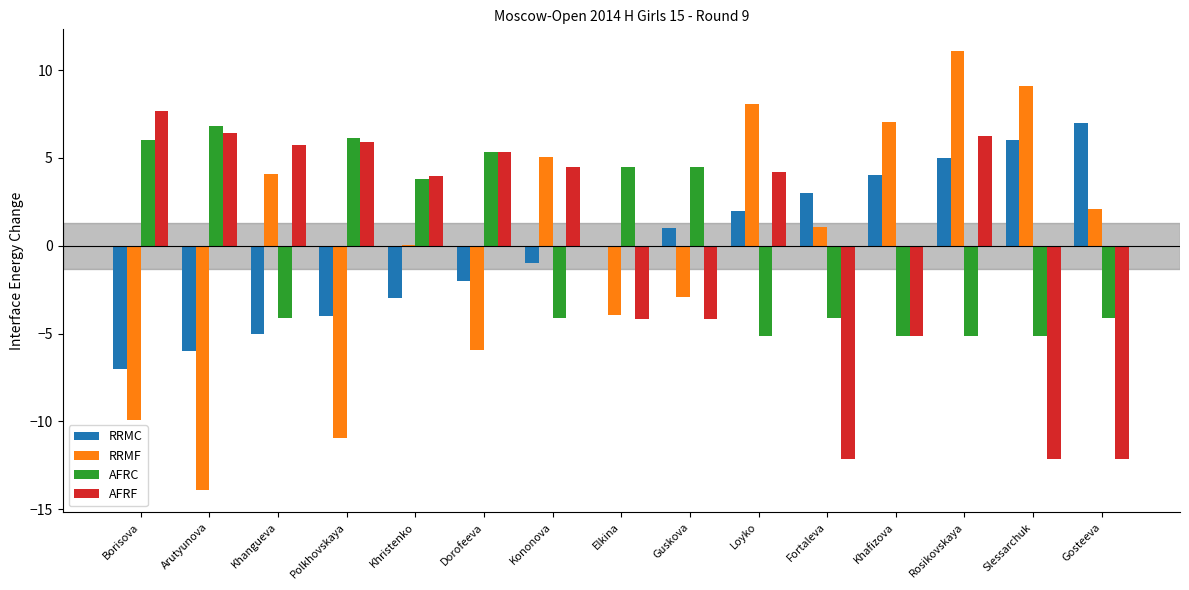

Is it true that AFRF equals 0.9 at Kononova?

False